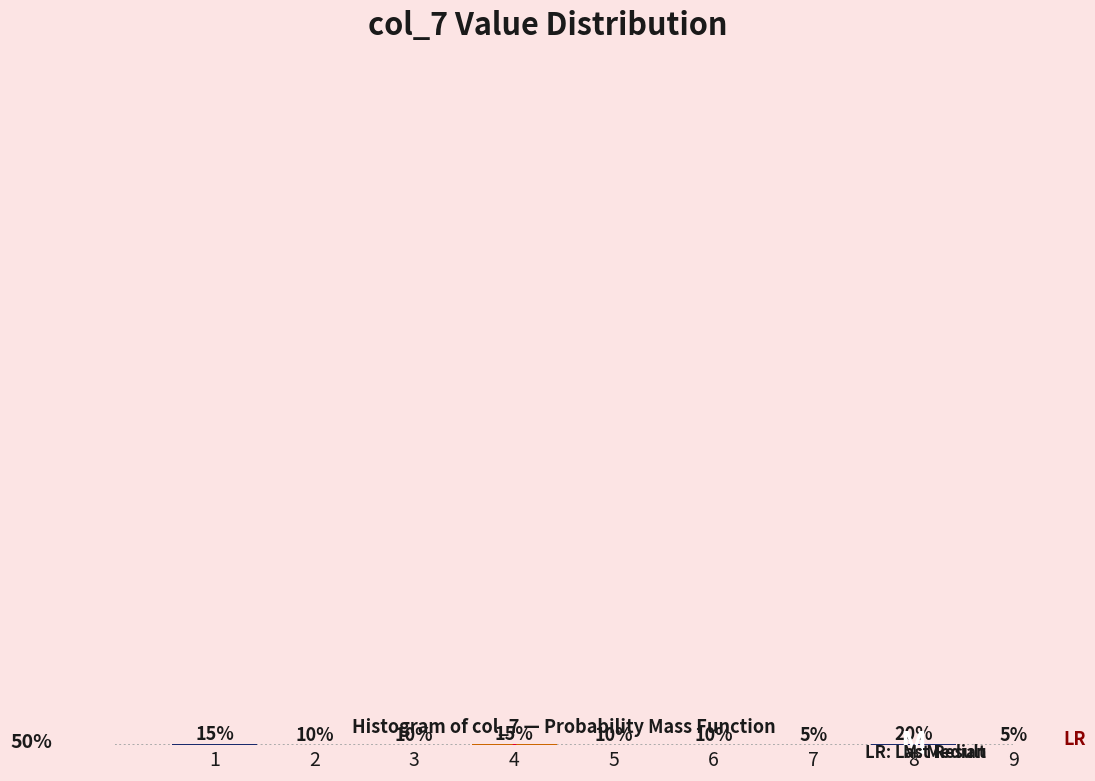

Does the chart contain any negative values?

No